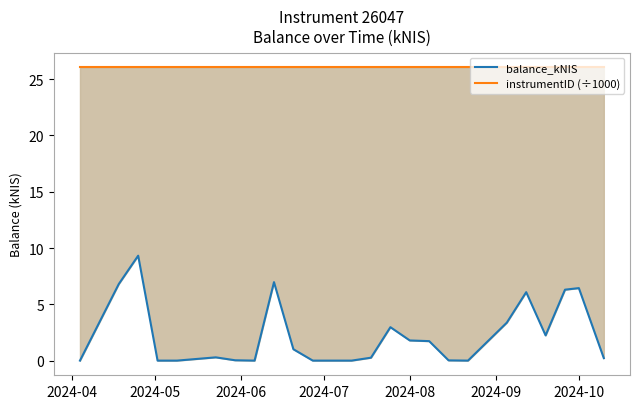

What is the value of the instrumentID (÷1000) point at the 8th from the left?

26.0